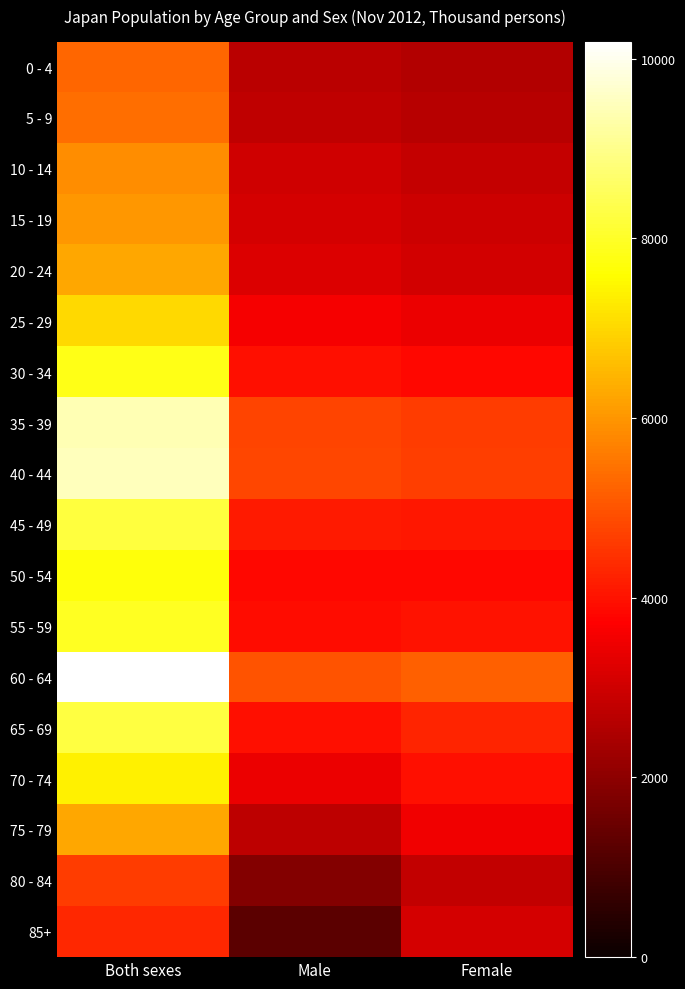

Which category has the lowest value across all series?

Male